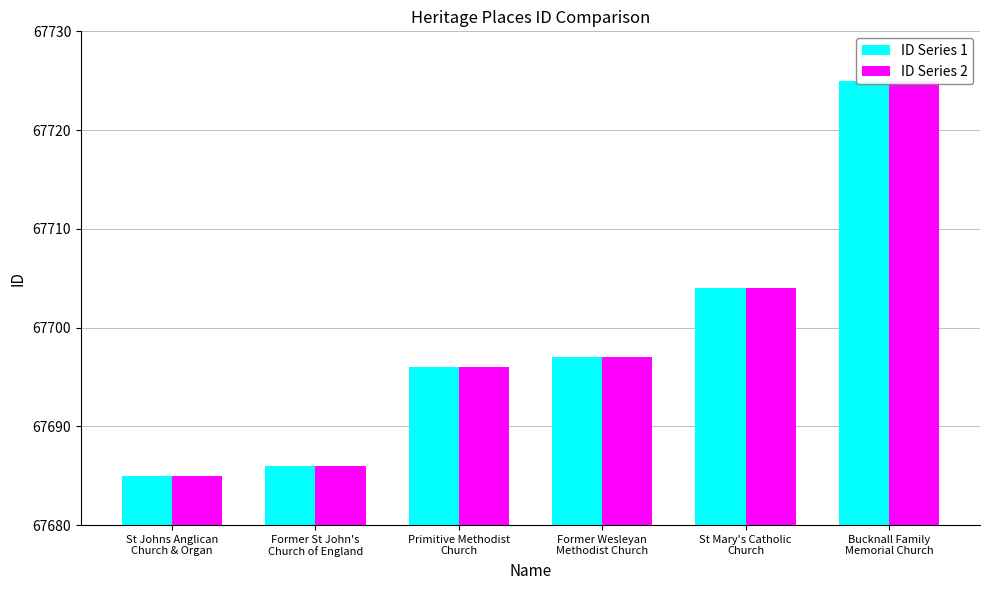

Rank the categories by ID Series 1 value from highest to lowest.

Bucknall Family
Memorial Church, St Mary's Catholic
Church, Former Wesleyan
Methodist Church, Primitive Methodist
Church, Former St John's
Church of England, St Johns Anglican
Church & Organ